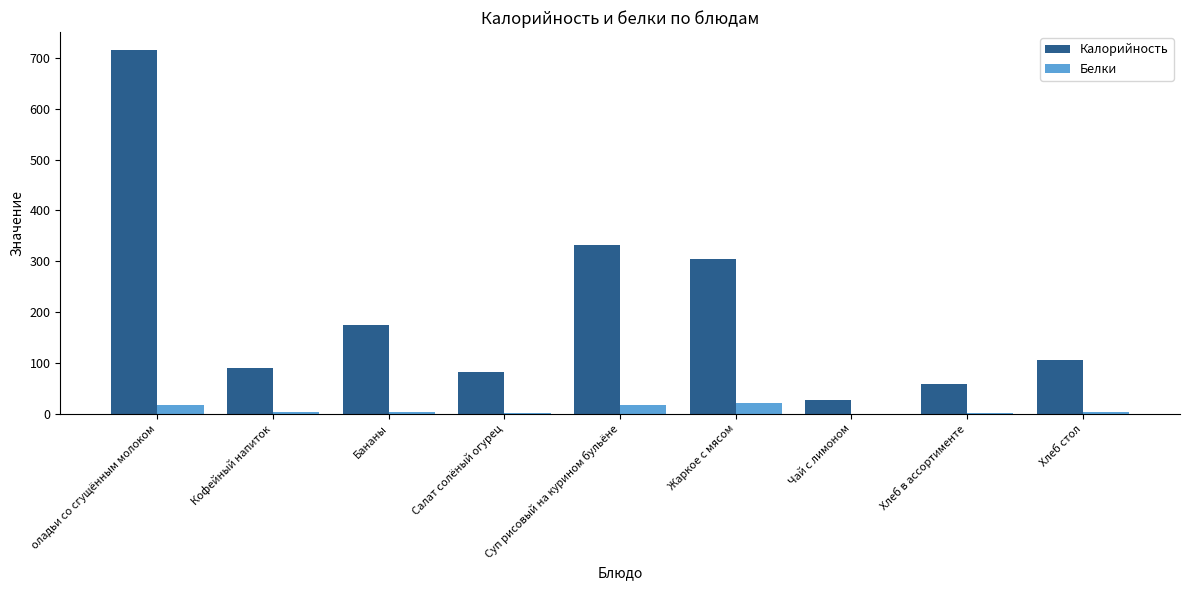

Which series changed the most between Бананы and Хлеб в ассортименте?

Калорийность